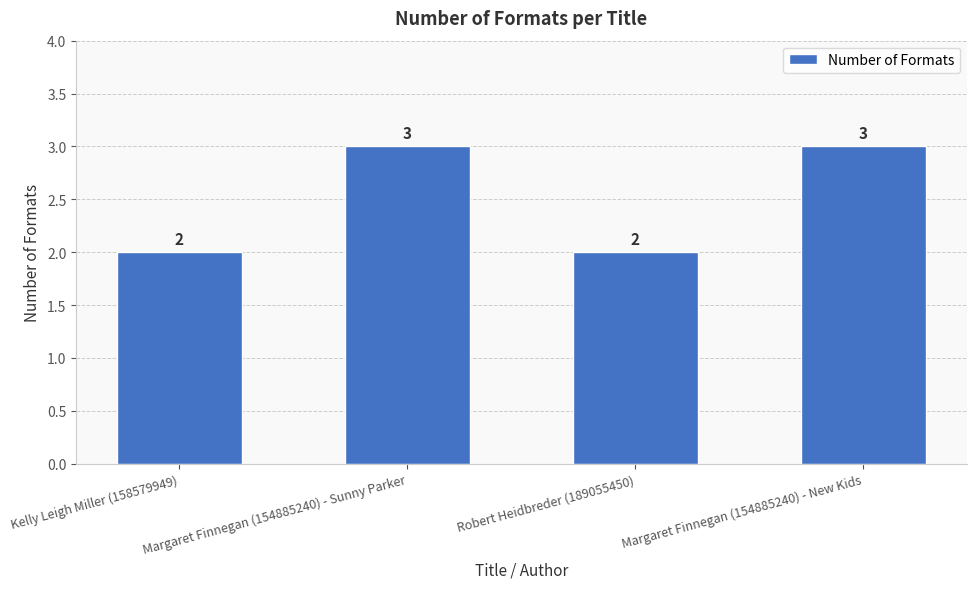

The chart shows a value of 5 at Margaret Finnegan (154885240) - Sunny Parker. True or false?

False